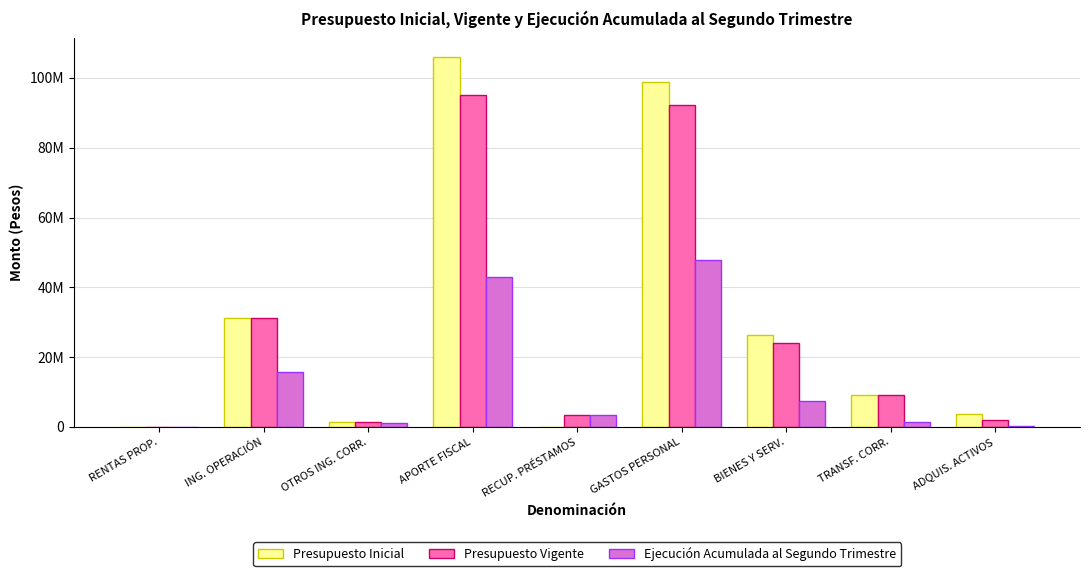

What is the highest value of the Presupuesto Inicial series?

106026383